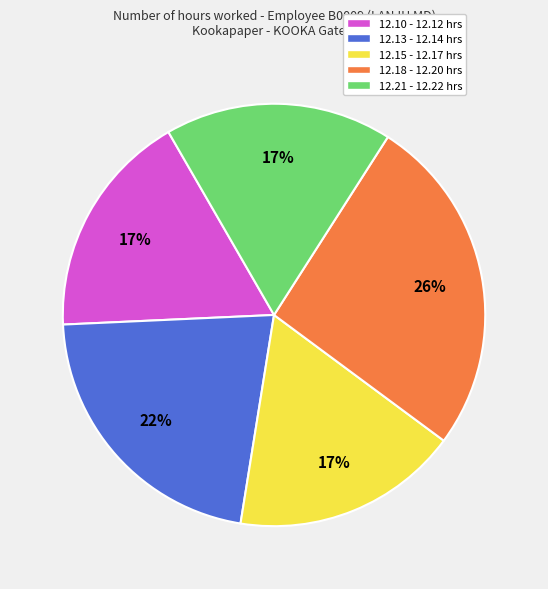

Is there any slice that represents more than half of the pie?

No